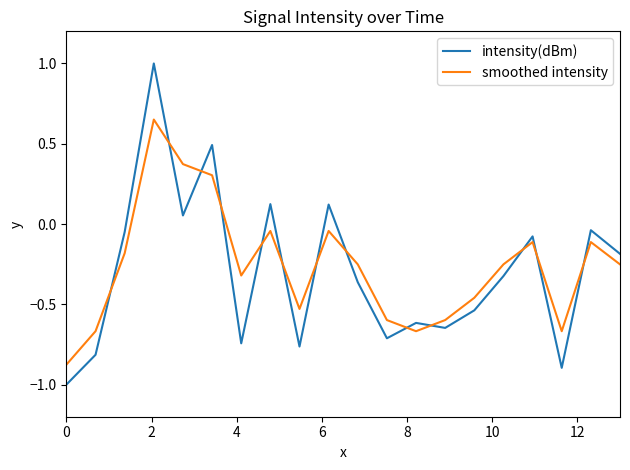

Which series has the largest range (max minus min)?

intensity(dBm)